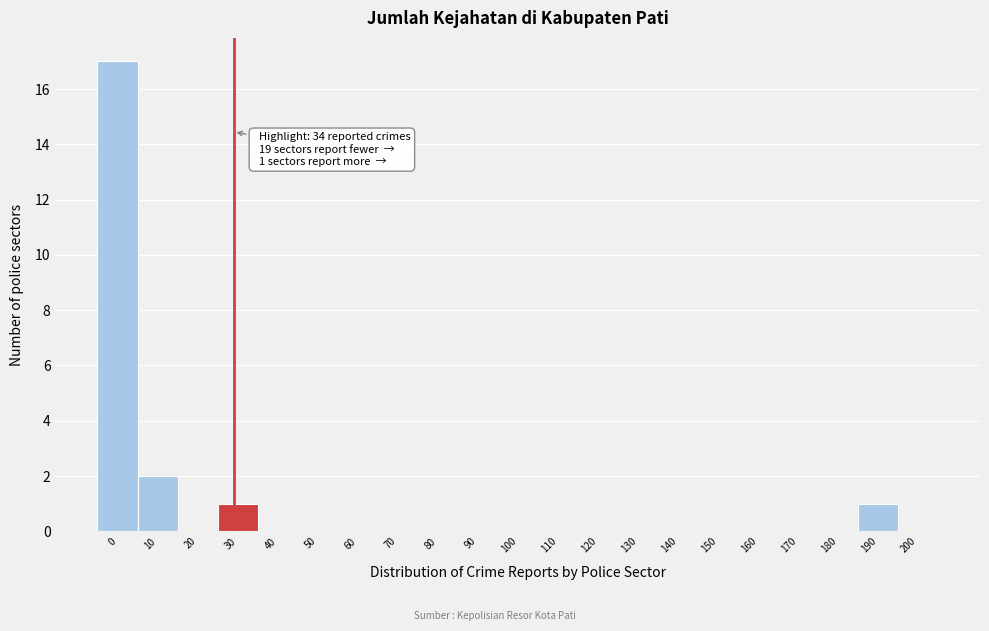

Reading left to right, what are all the values shown in this chart?

0=17	10=2	20=0	30=1	40=0	50=0	60=0	70=0	80=0	90=0	100=0	110=0	120=0	130=0	140=0	150=0	160=0	170=0	180=0	190=1	200=0